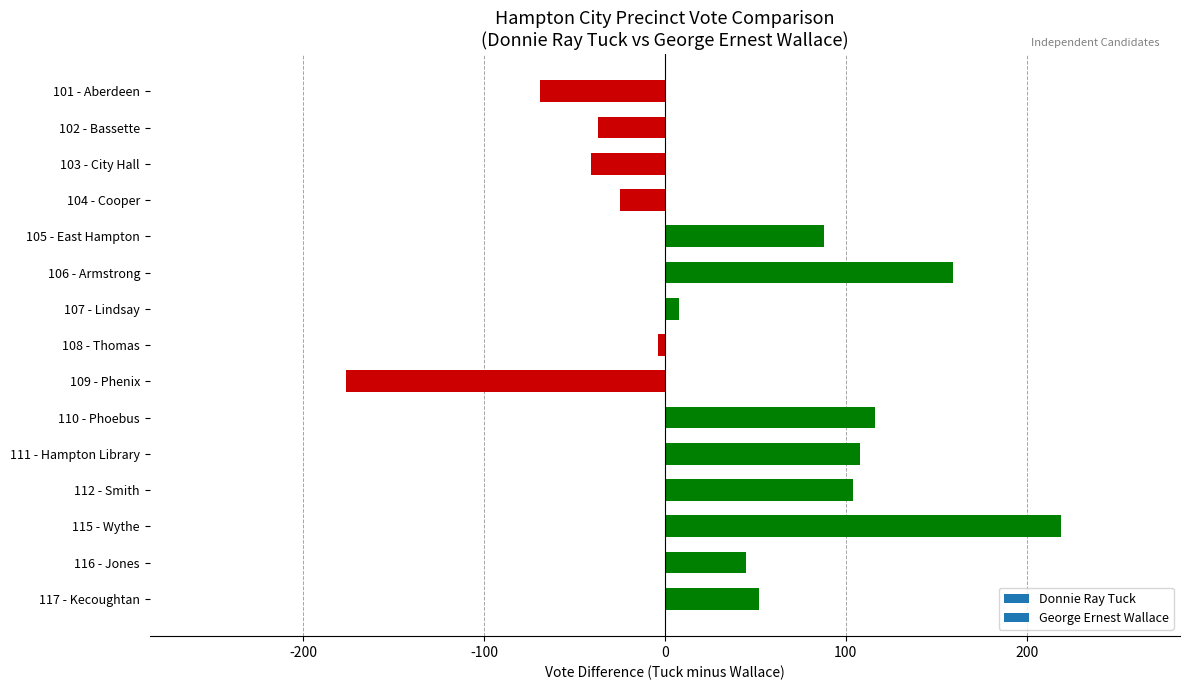

Reading top to bottom, extract all data points from this chart.

-69	-37	-41	-25	88	159	8	-4	-176	116	108	104	219	45	52